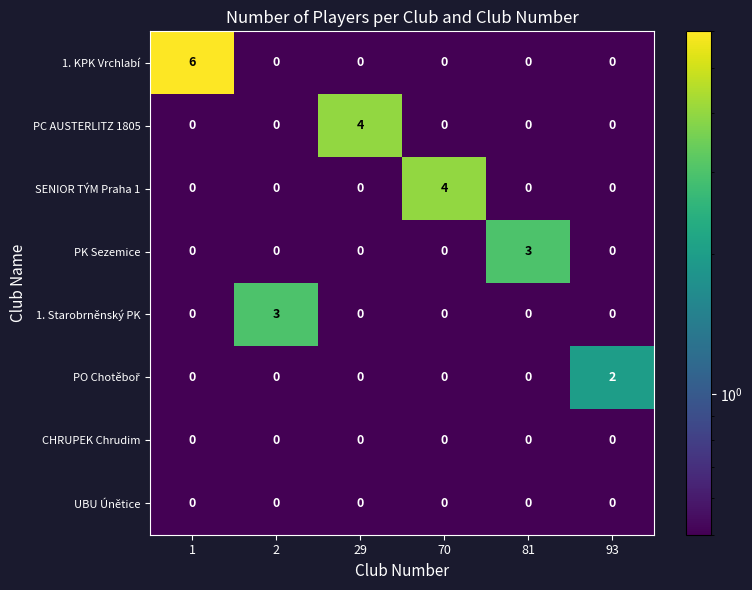

Which series has the largest total across all categories?

1. KPK Vrchlabí